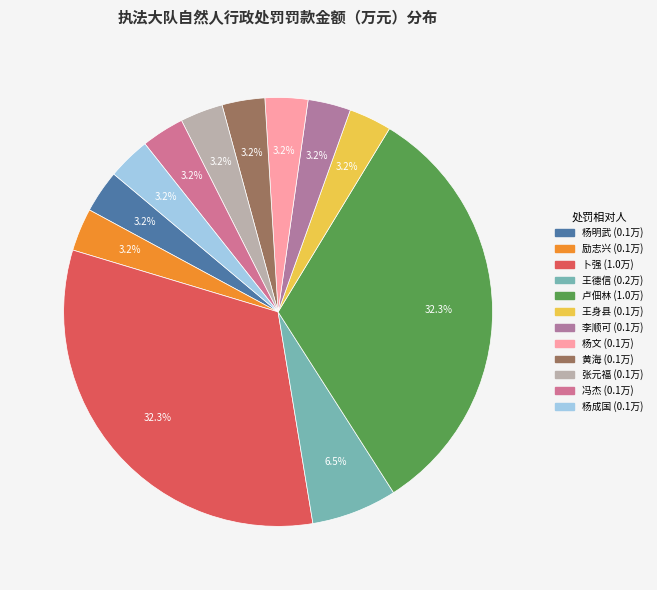

How many segments does this pie chart have?

12